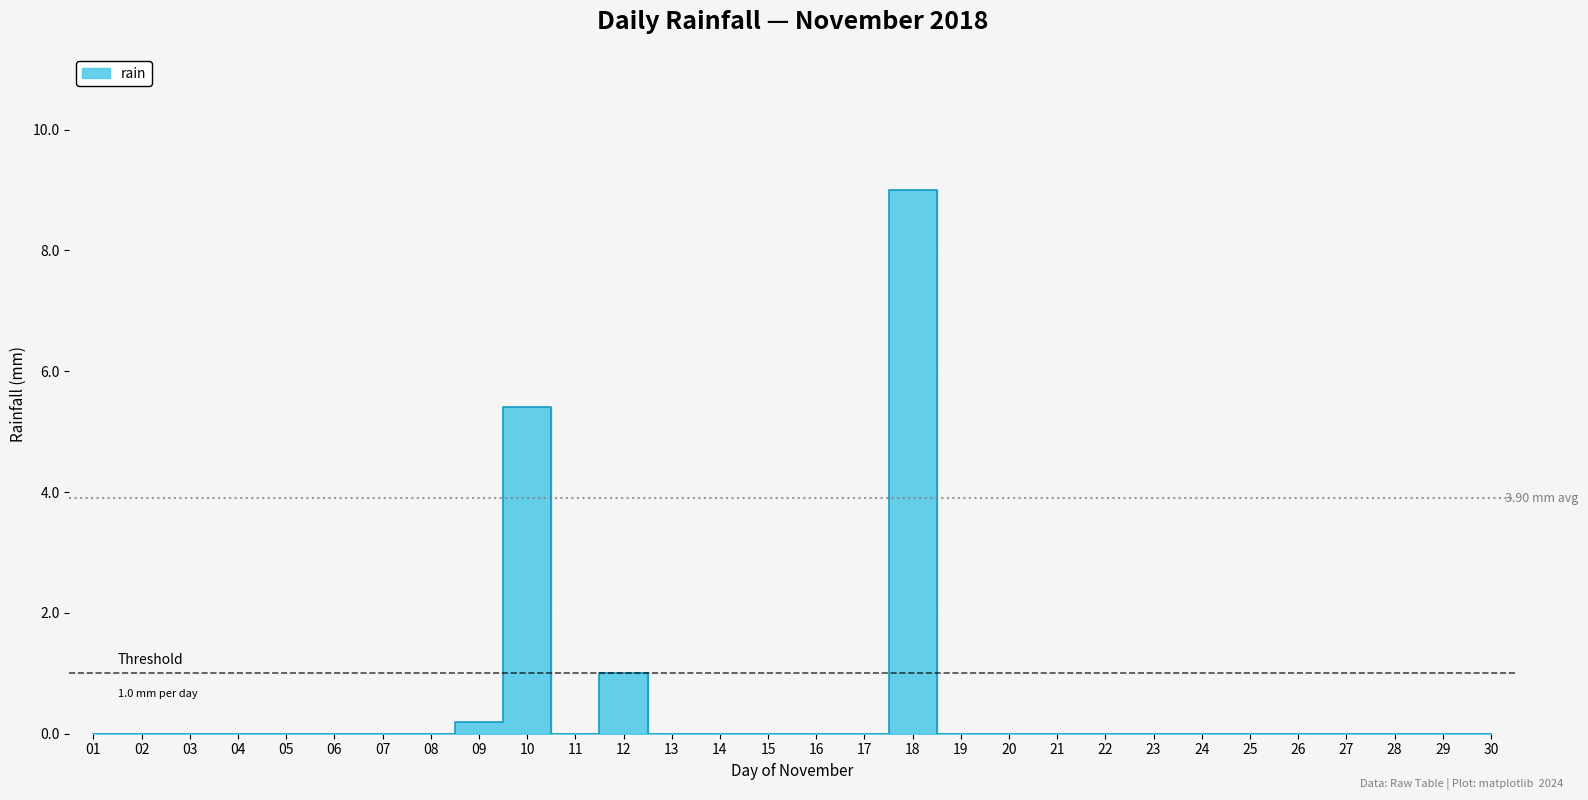

Reading right to left, list all the values displayed in this chart.

0.0	0.0	0.0	0.0	0.0	0.0	0.0	0.0	0.0	0.0	0.0	0.0	9.0	0.0	0.0	0.0	0.0	0.0	1.0	0.0	5.4	0.2	0.0	0.0	0.0	0.0	0.0	0.0	0.0	0.0